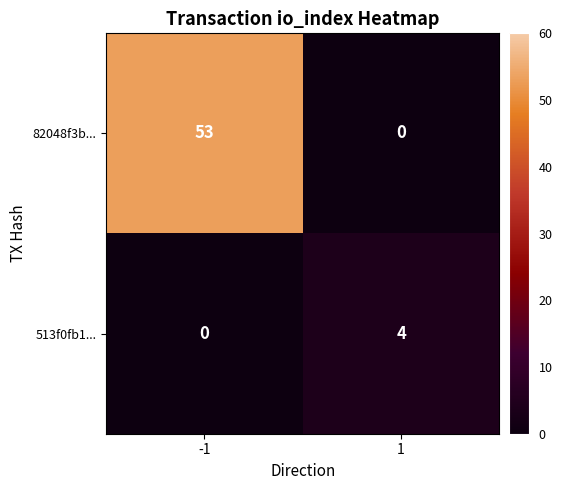

Rank the series by their average value, from highest to lowest.

82048f3b..., 513f0fb1...